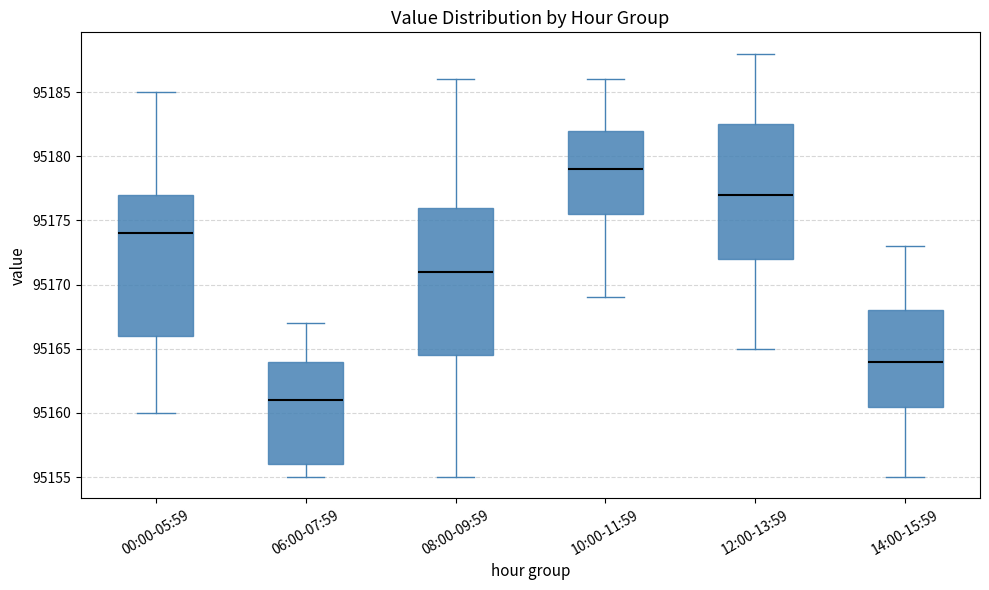

Which box's median line is the highest?

10:00-11:59